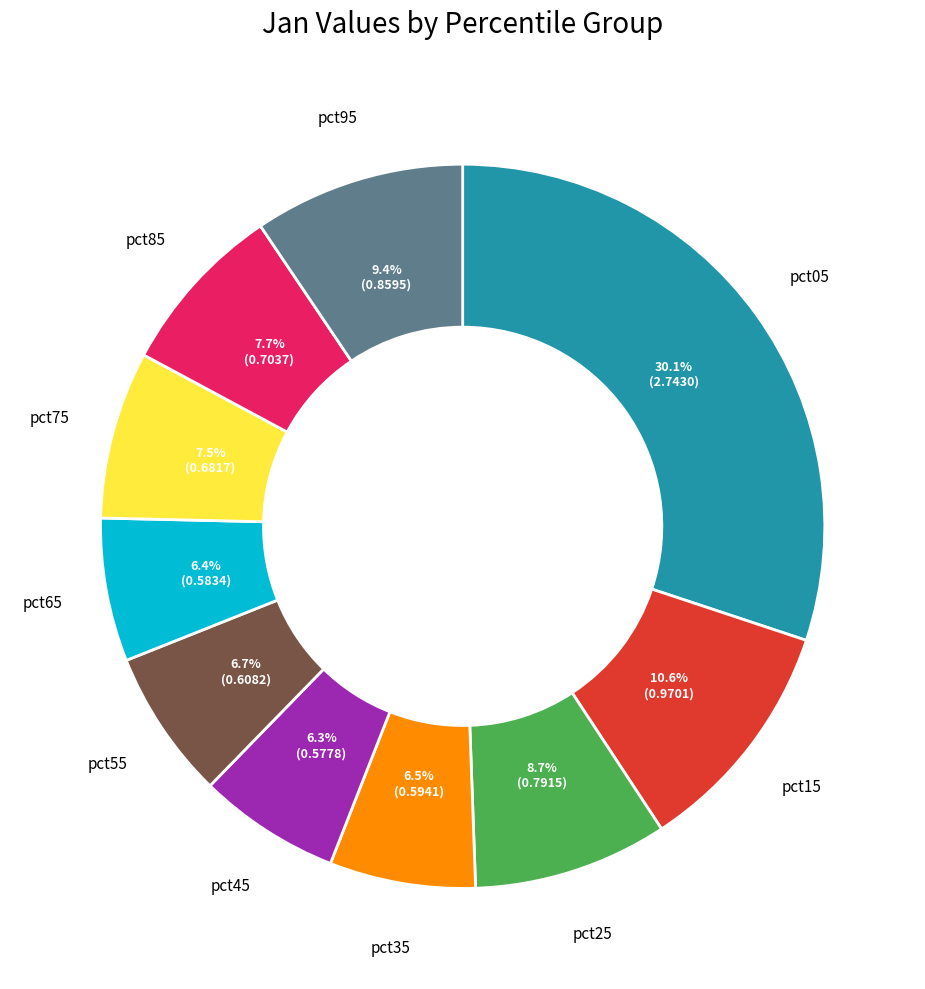

Is there a majority slice in this chart?

No